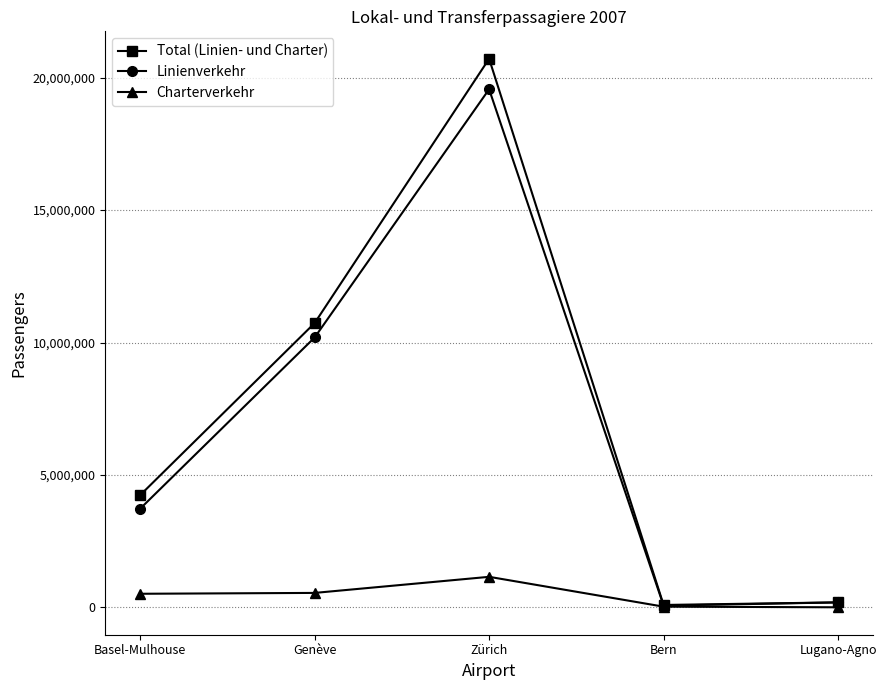

How many categories are shown in the chart?

5